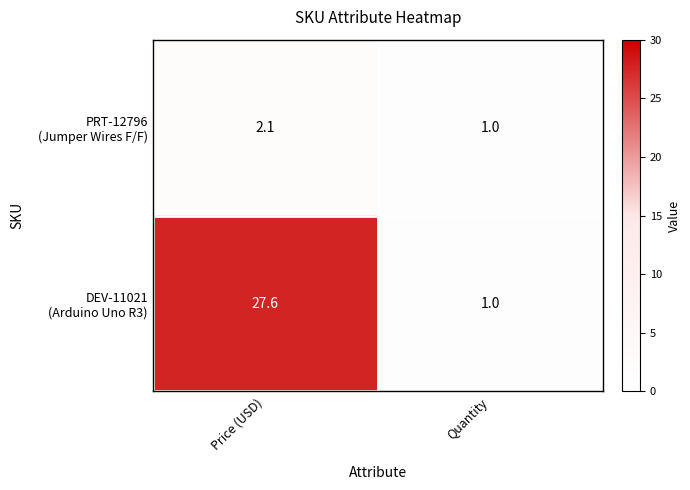

What is the maximum value shown in the chart?

27.6